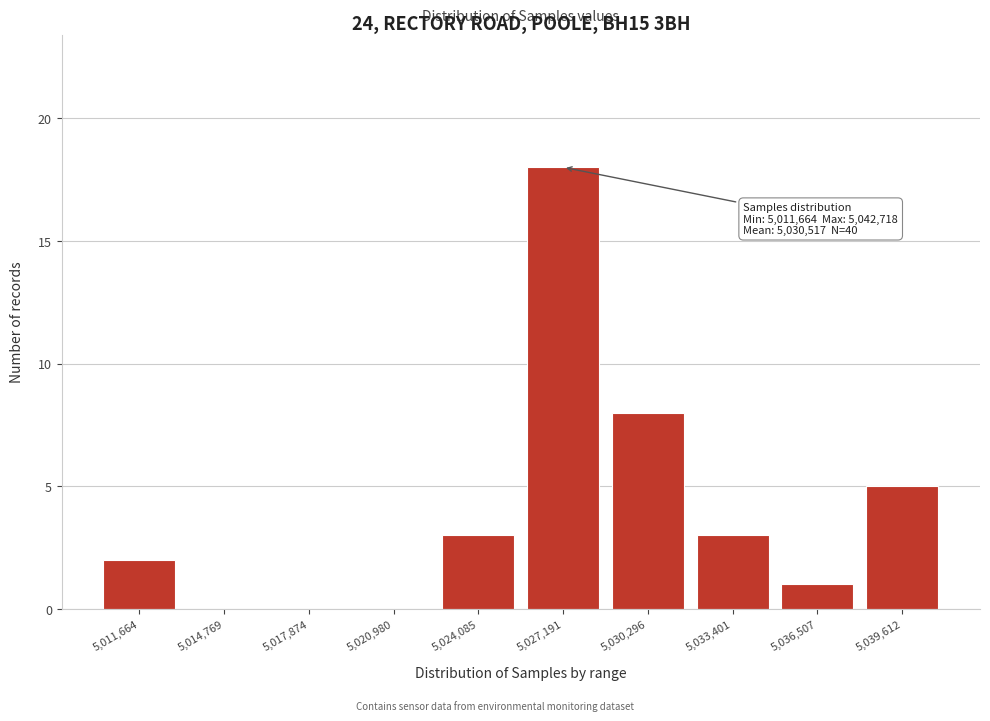

Reading left to right, transcribe all the data shown in this chart.

5,011,664=2	5,014,769=0	5,017,874=0	5,020,980=0	5,024,085=3	5,027,191=18	5,030,296=8	5,033,401=3	5,036,507=1	5,039,612=5